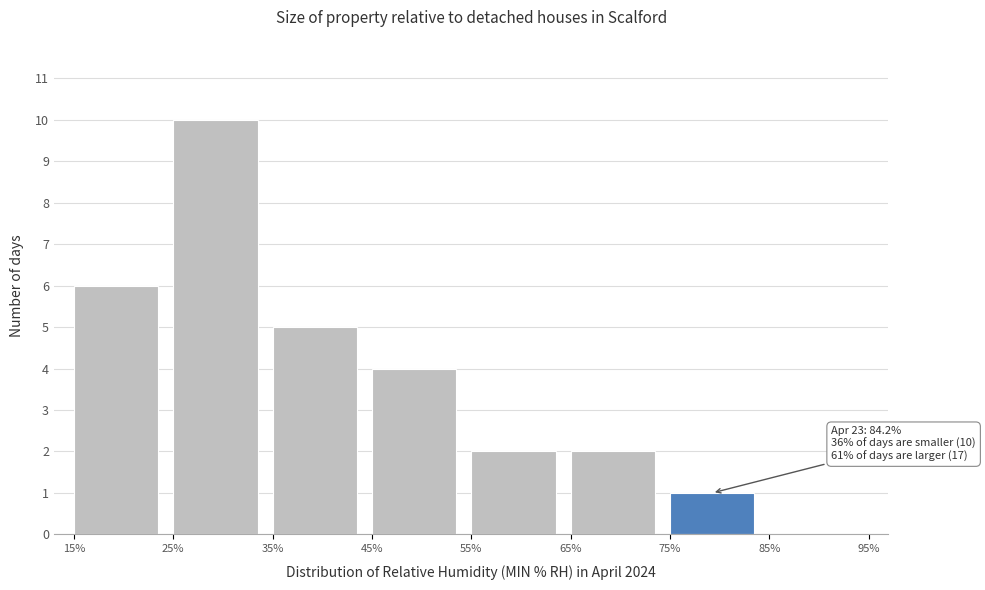

Over which range of the x-axis is the bar tallest?

25% to 35%